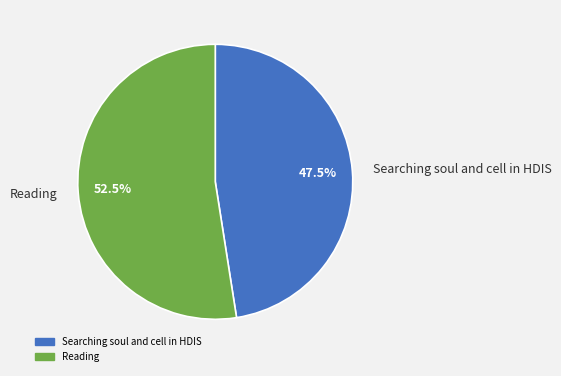

Which category has the biggest portion of the pie?

Reading